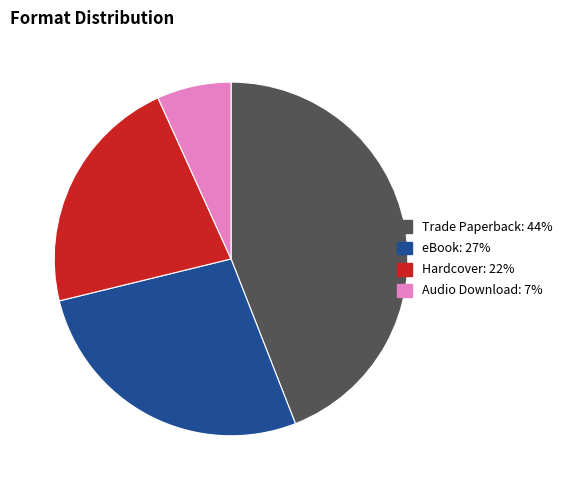

How many slices are in this pie chart?

4